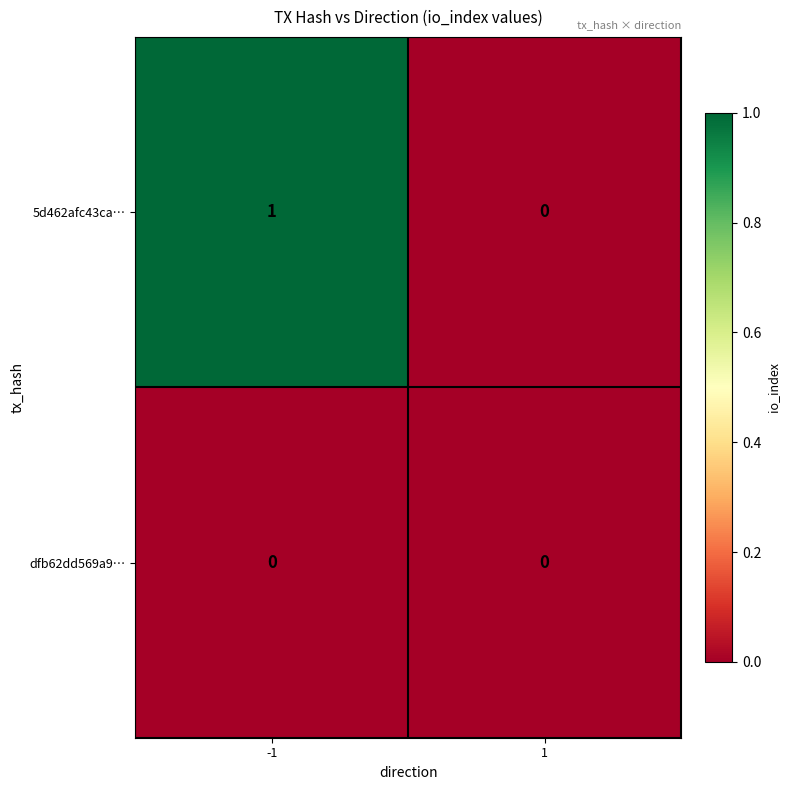

Is it true that dfb62dd569a9… equals 0 at 1?

True